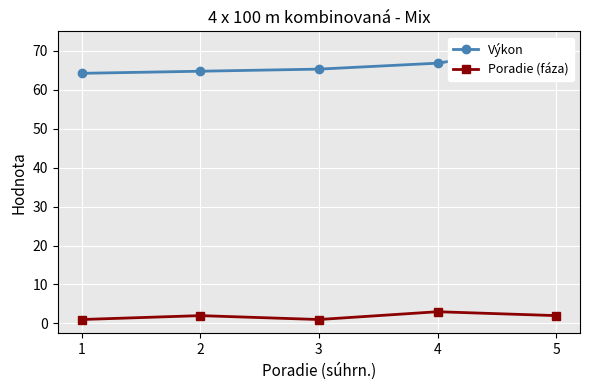

What is the value of the Poradie (fáza) point at the 5th from the left?

2